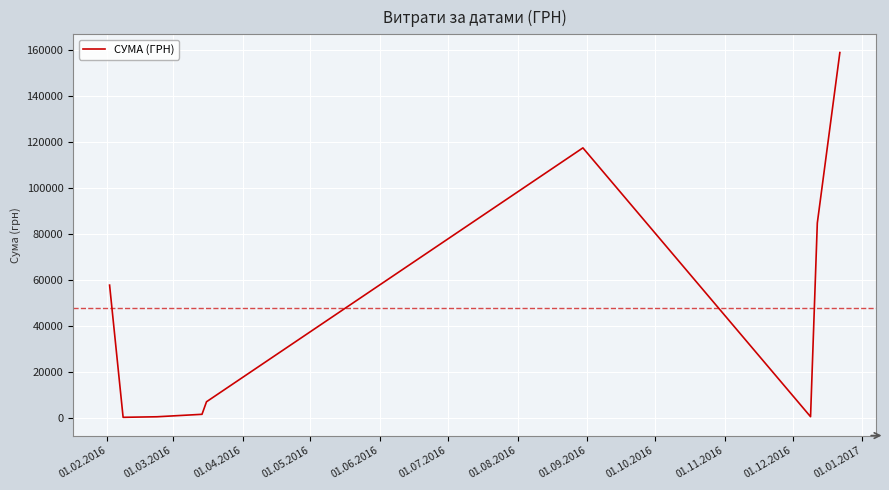

What is the maximum value shown in the chart?

159095.4